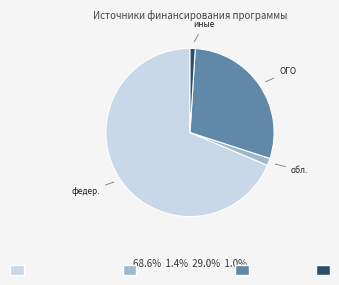

What is the majority slice?

федер.